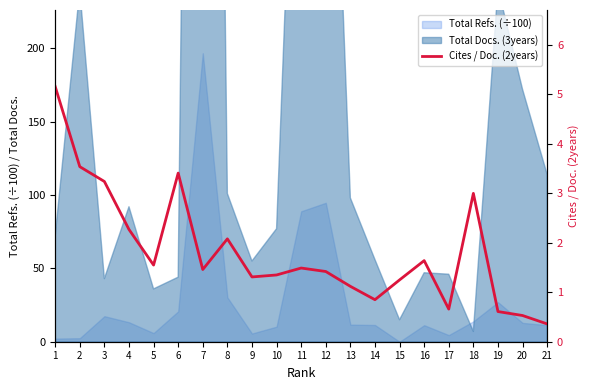

Approximately how many times larger is the value at 3 compared to 11?

2.2